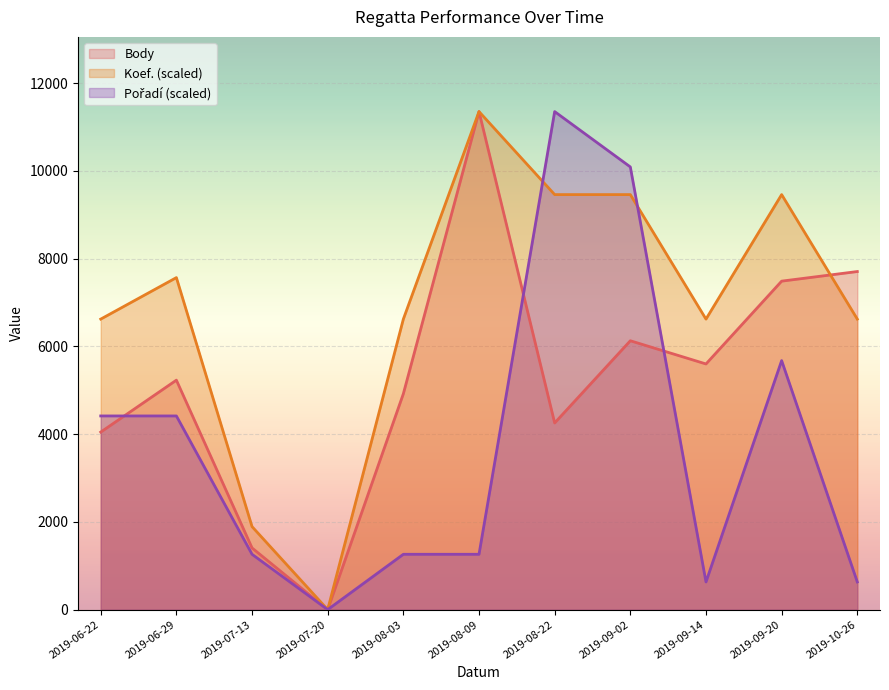

How many series are shown in this chart?

3